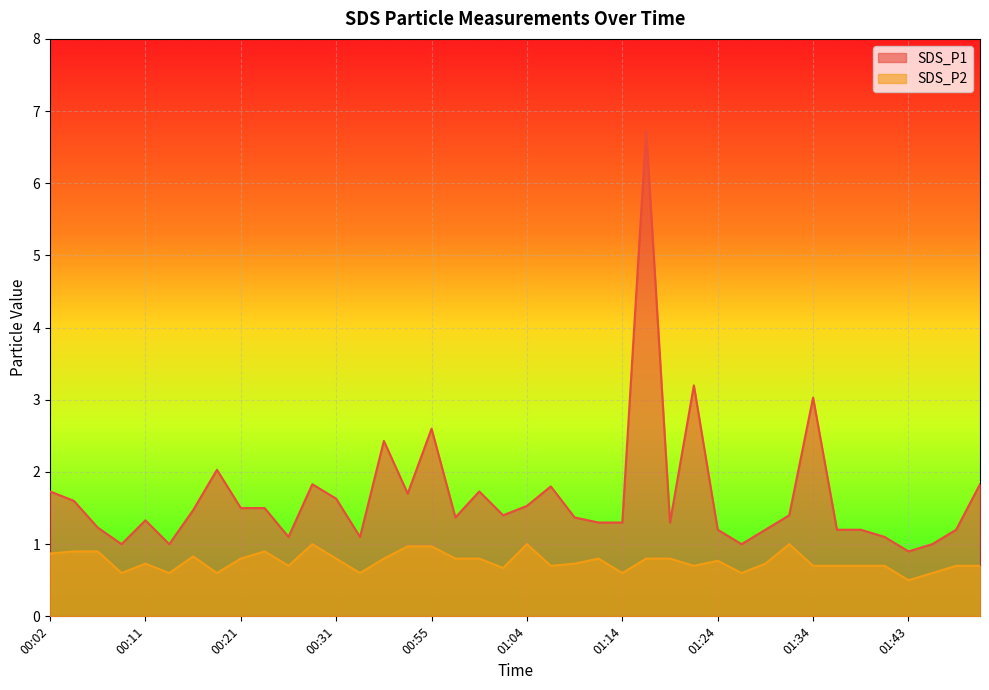

Between 00:21 and 00:33, which series saw the biggest shift?

SDS_P1